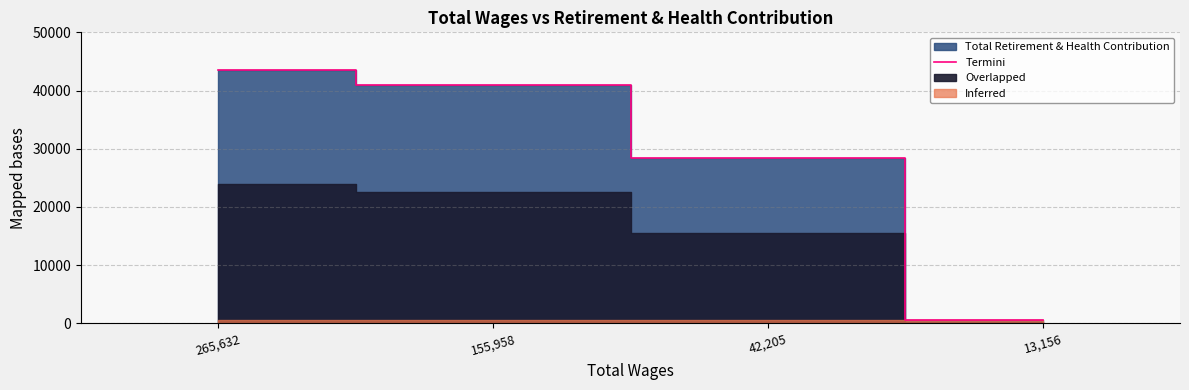

At which label is the value closest to 22035?

42,205